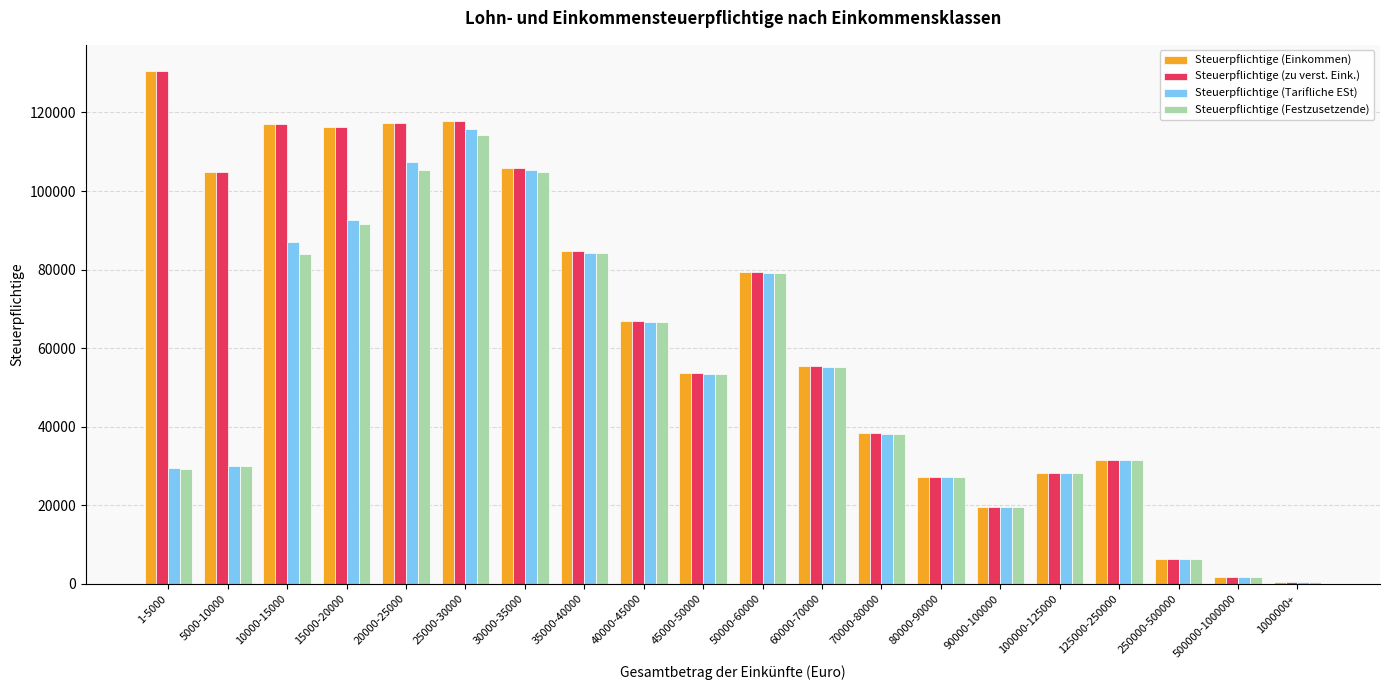

What is the value of the Steuerpflichtige (Festzusetzende) bar at the 8th from the left?

84119